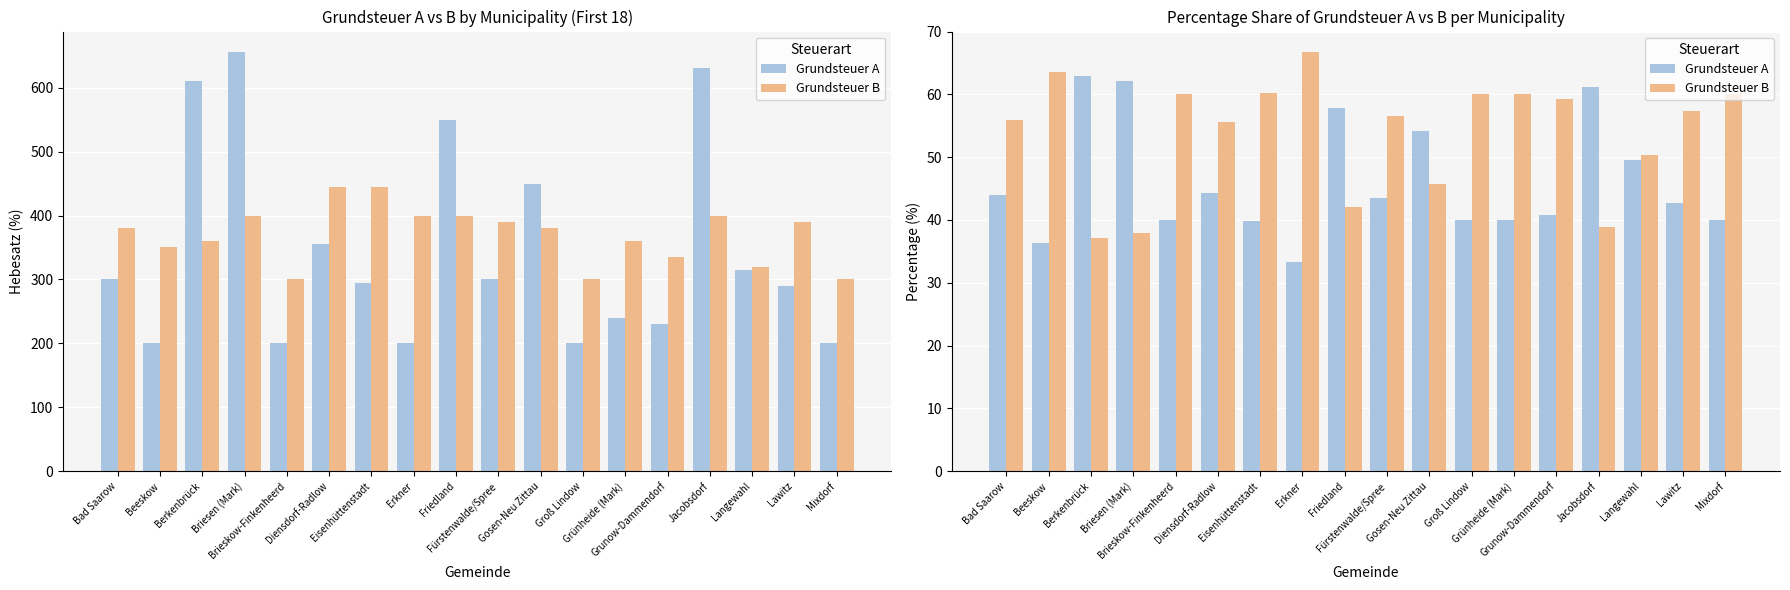

Which category has the highest value in the Grundsteuer B series?

Erkner